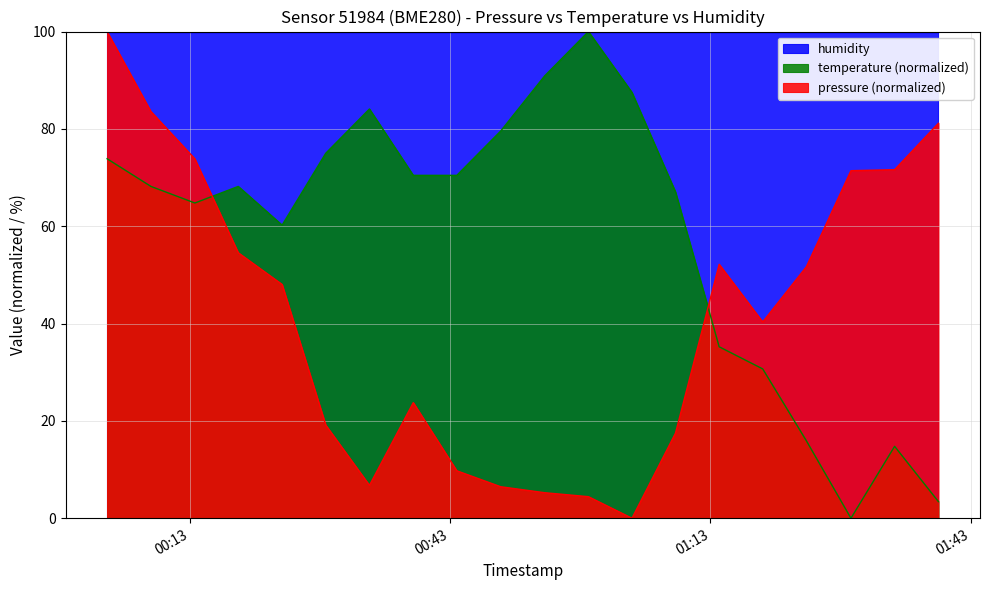

Between 2023-03-19T00:48:49 and 2023-03-19T00:58:56, which series saw the biggest shift?

temperature